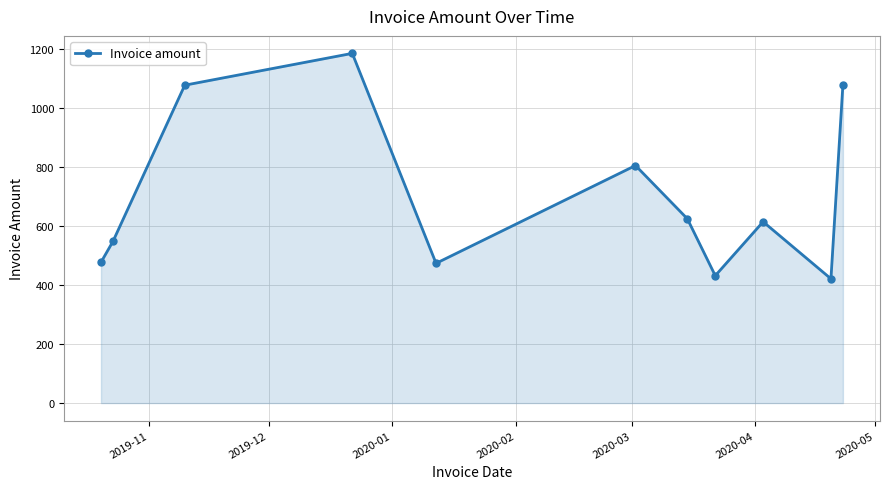

What is the value of the 7th point from the left?

624.6